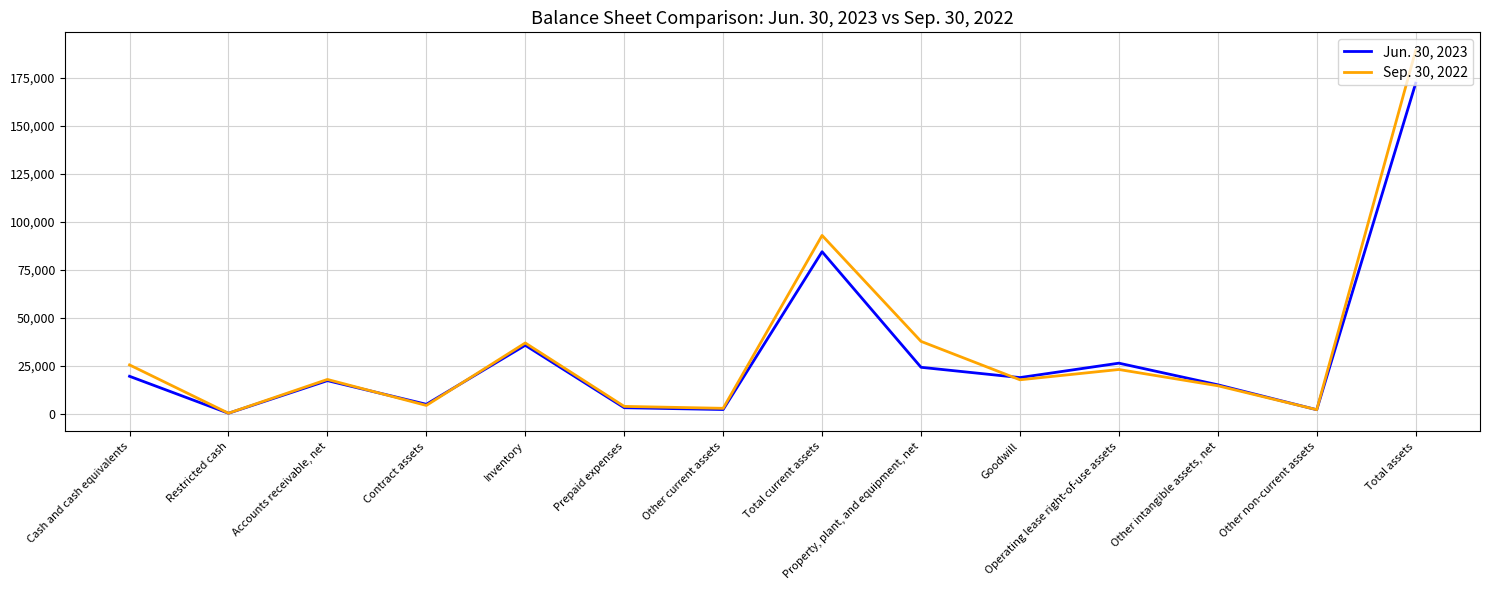

Which category has the highest value across all series?

Total assets